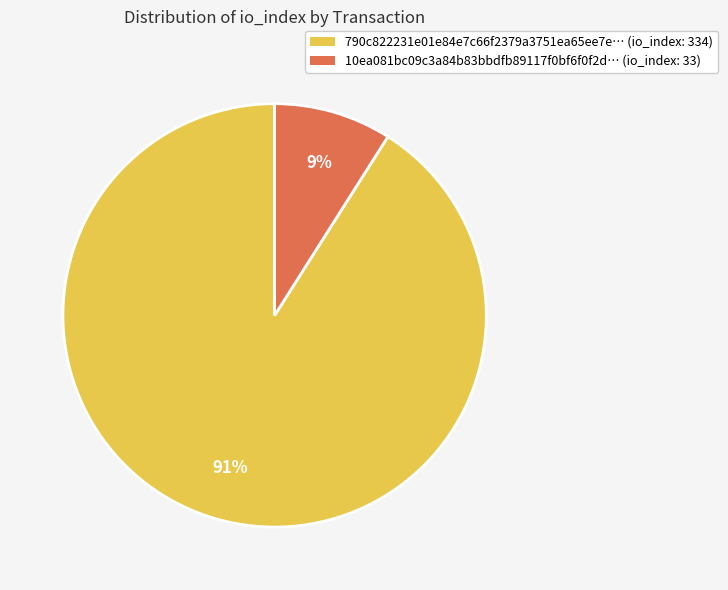

Is the sum of 10ea081bc09c3a84b83bbdfb89117f0bf6f0f2d… (io_index: 33) and 790c822231e01e84e7c66f2379a3751ea65ee7e… (io_index: 334) greater than half?

Yes